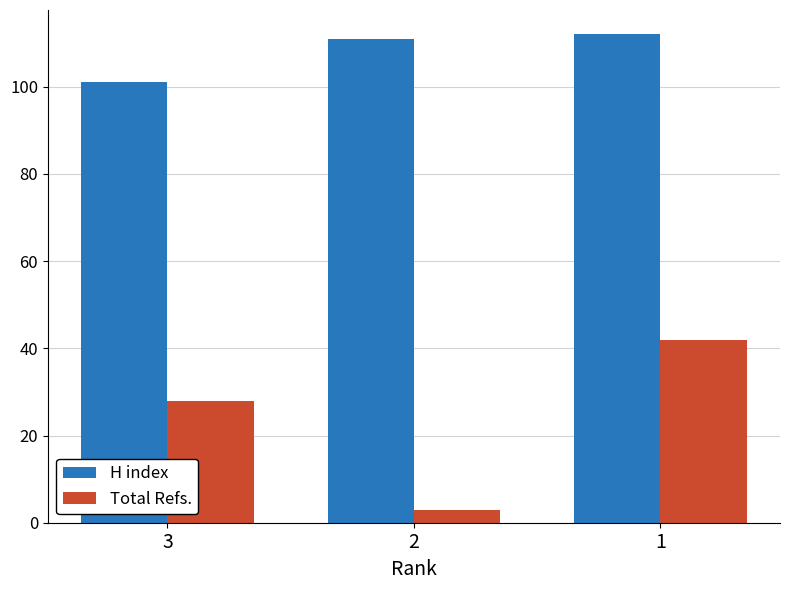

Rank the series by their maximum value, from lowest to highest.

Total Refs., H index